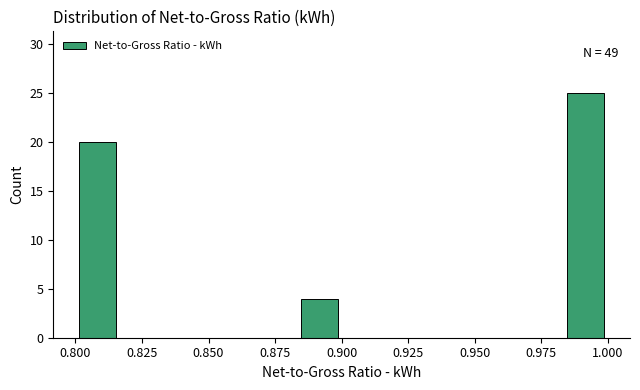

Read against the x-axis, roughly where is the centre of the tallest bar?

0.990